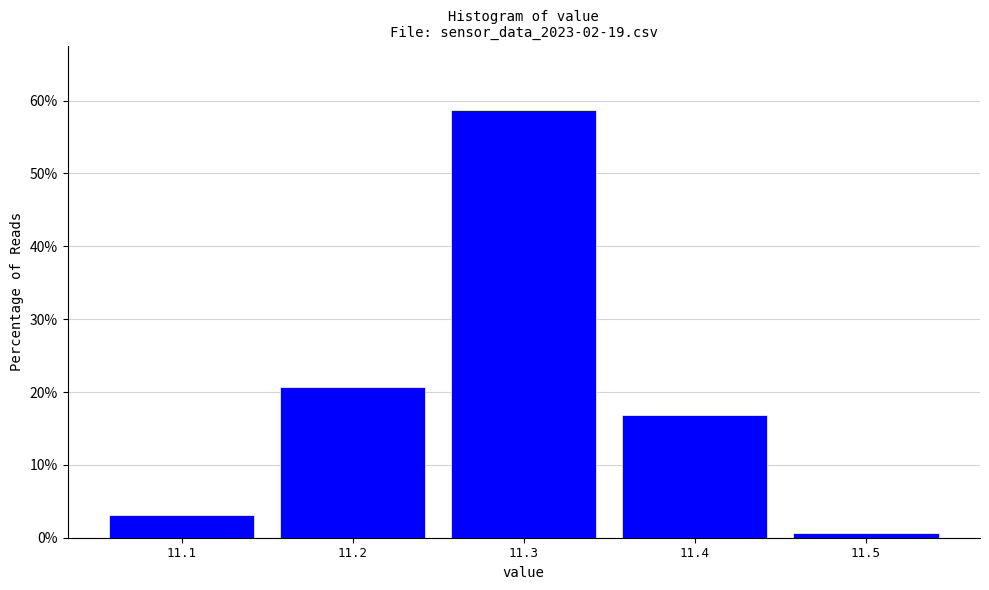

Over which range of the x-axis is the bar tallest?

11.25 to 11.35